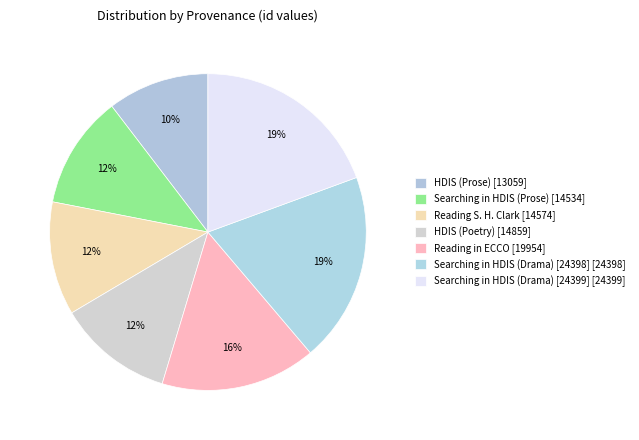

Count the number of slices in the pie.

7